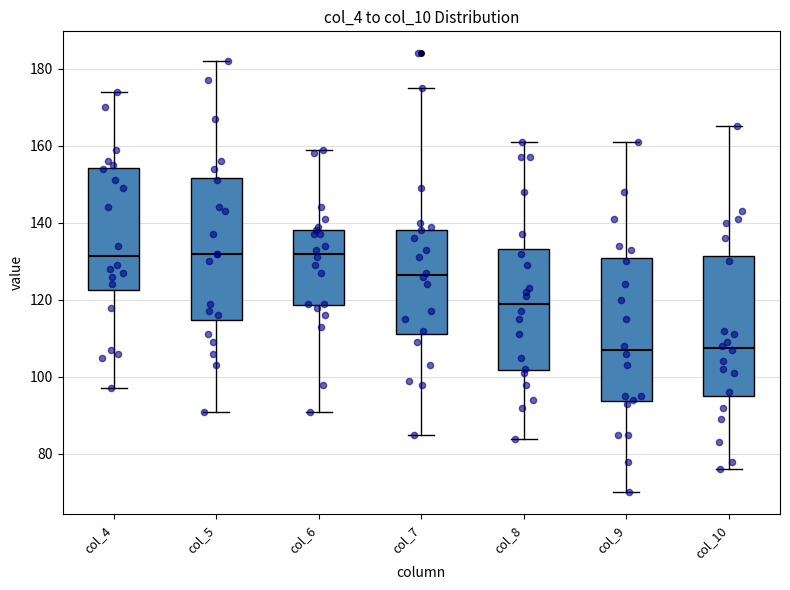

Where does the median line of the box for col_7 sit on the y-axis? The values are not printed on the chart, so give them approximately, as read against the axis.

126